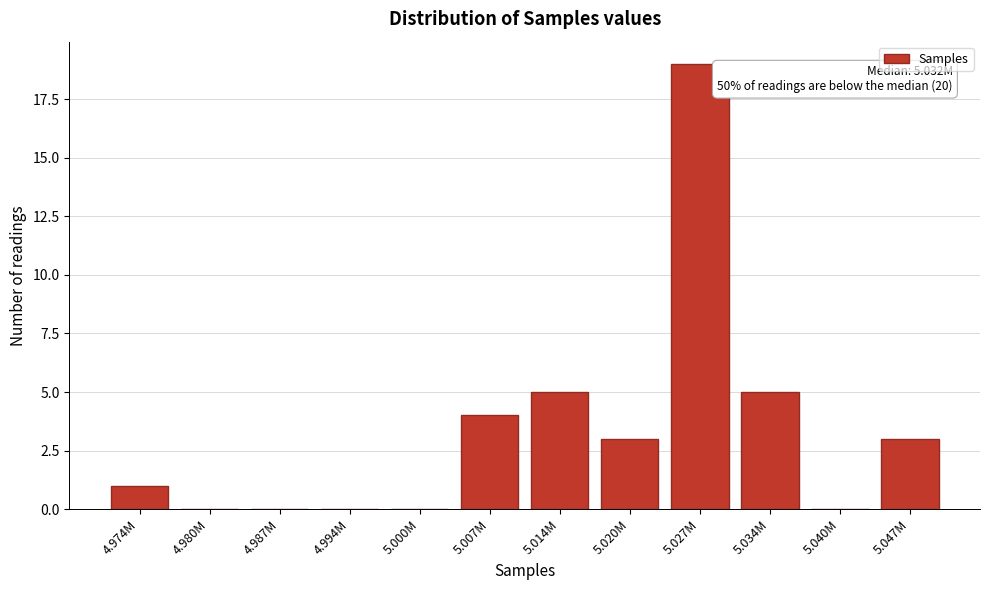

Reading right to left, transcribe all the data shown in this chart.

5.047M=3	5.040M=0	5.034M=5	5.027M=19	5.020M=3	5.014M=5	5.007M=4	5.000M=0	4.994M=0	4.987M=0	4.980M=0	4.974M=1